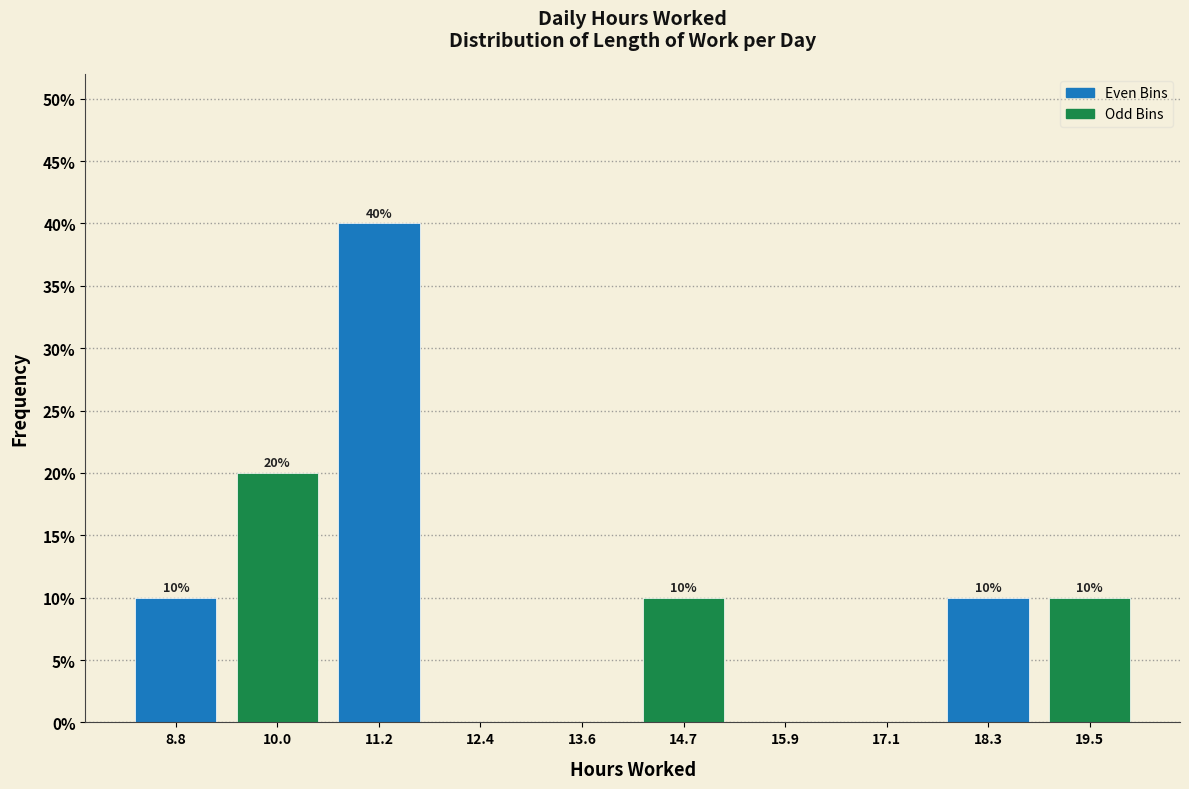

Over which range of the x-axis is the bar tallest?

10.6 to 11.8